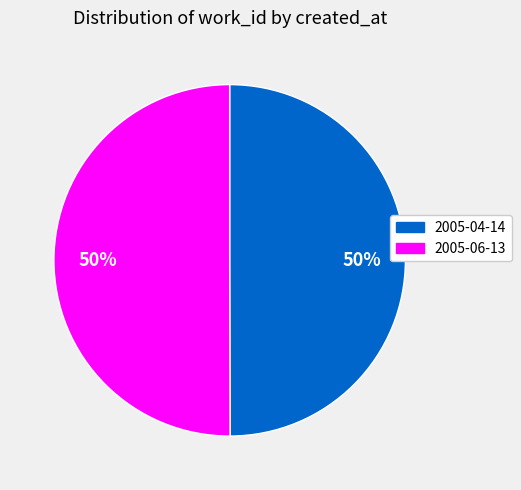

Combined, do 2005-06-13 and 2005-04-14 account for over 50%?

Yes